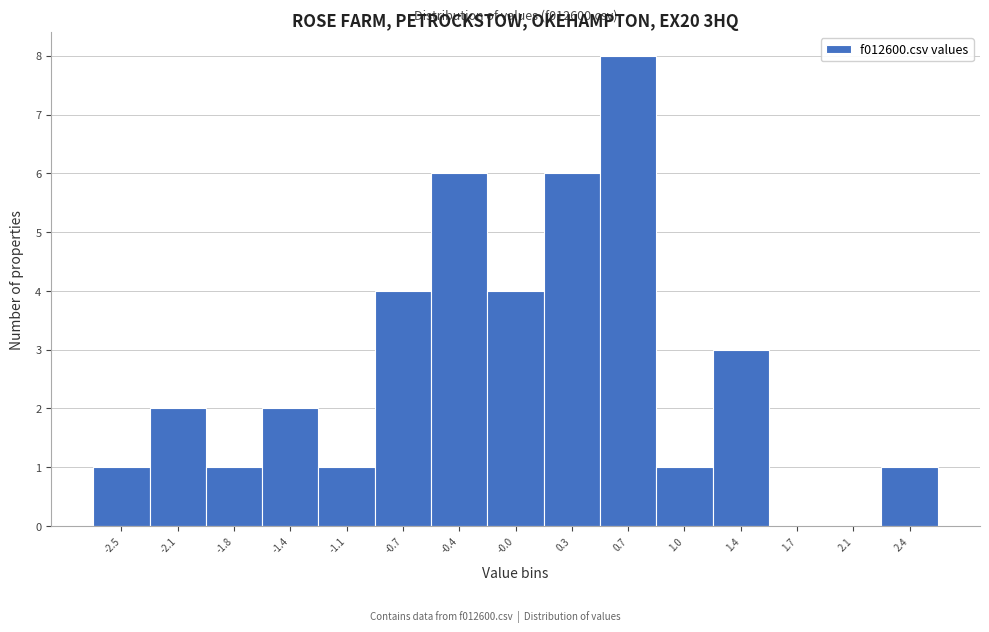

Reading right to left, extract all data points from this chart.

2.4=1	2.1=0	1.7=0	1.4=3	1.0=1	0.7=8	0.3=6	-0.0=4	-0.4=6	-0.7=4	-1.1=1	-1.4=2	-1.8=1	-2.1=2	-2.5=1